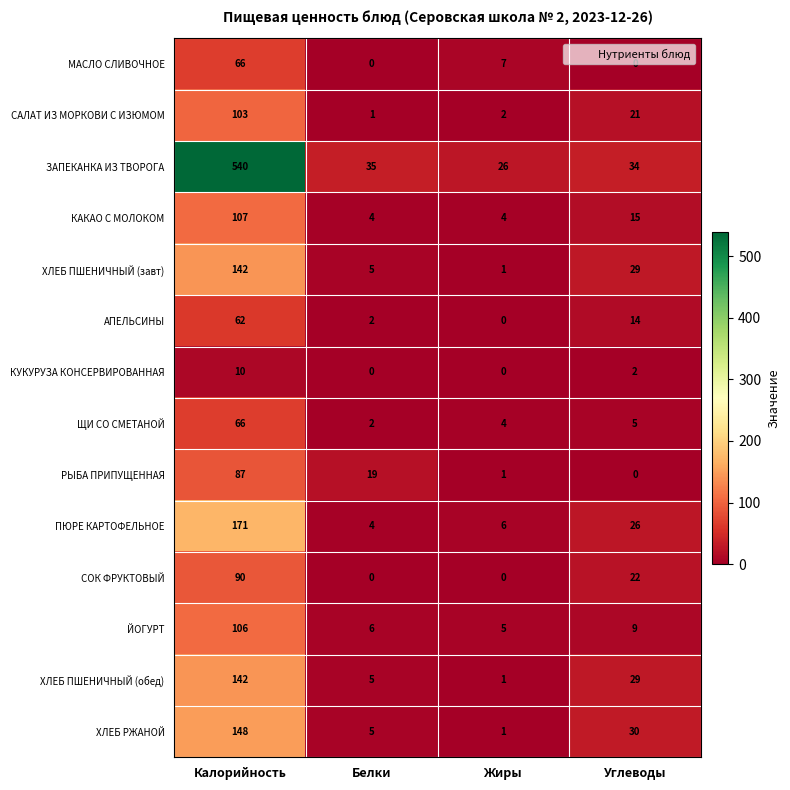

Which category has the highest value in the ХЛЕБ ПШЕНИЧНЫЙ (обед) series?

Калорийность